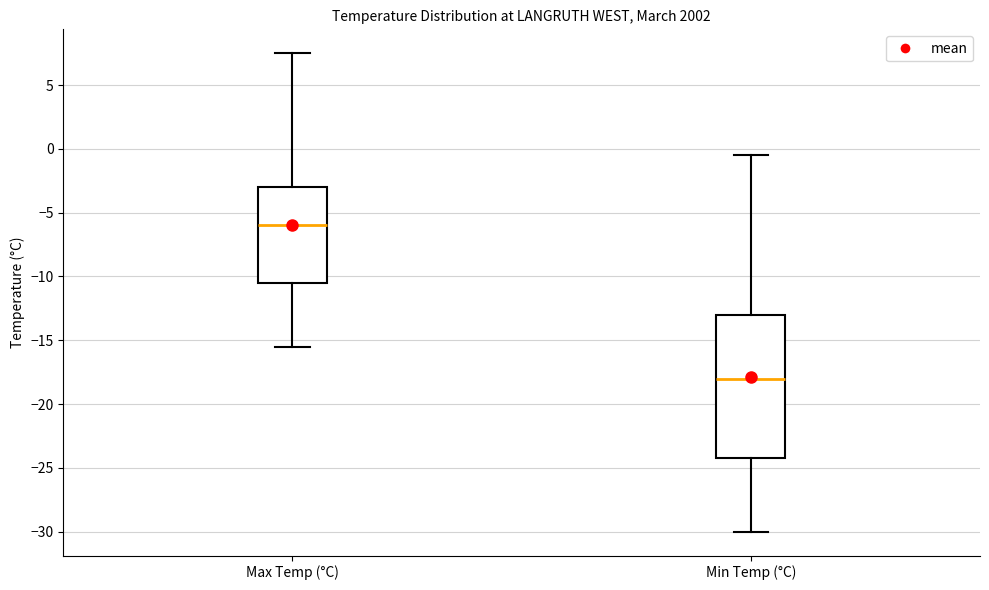

Which box's median line is the highest?

Max Temp (°C)